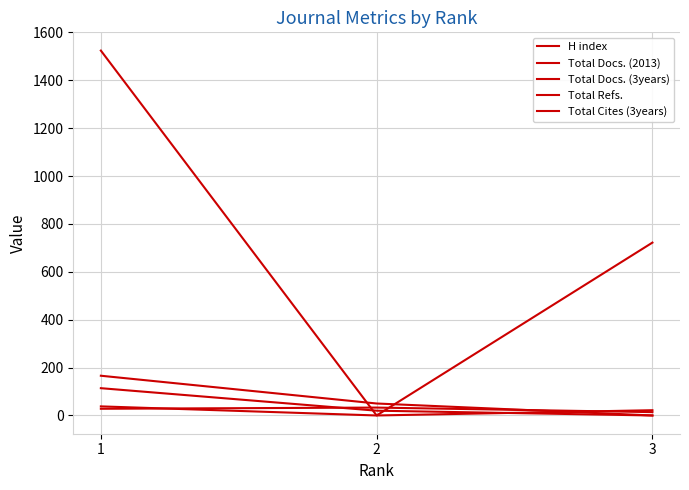

At which label does H index reach its minimum?

3